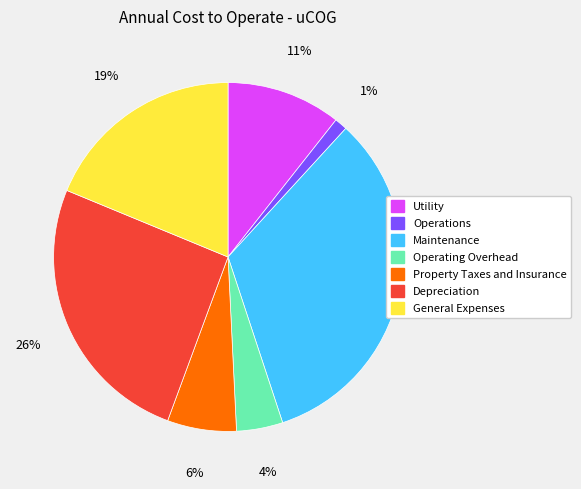

Is the sum of Utility and General Expenses greater than half?

No